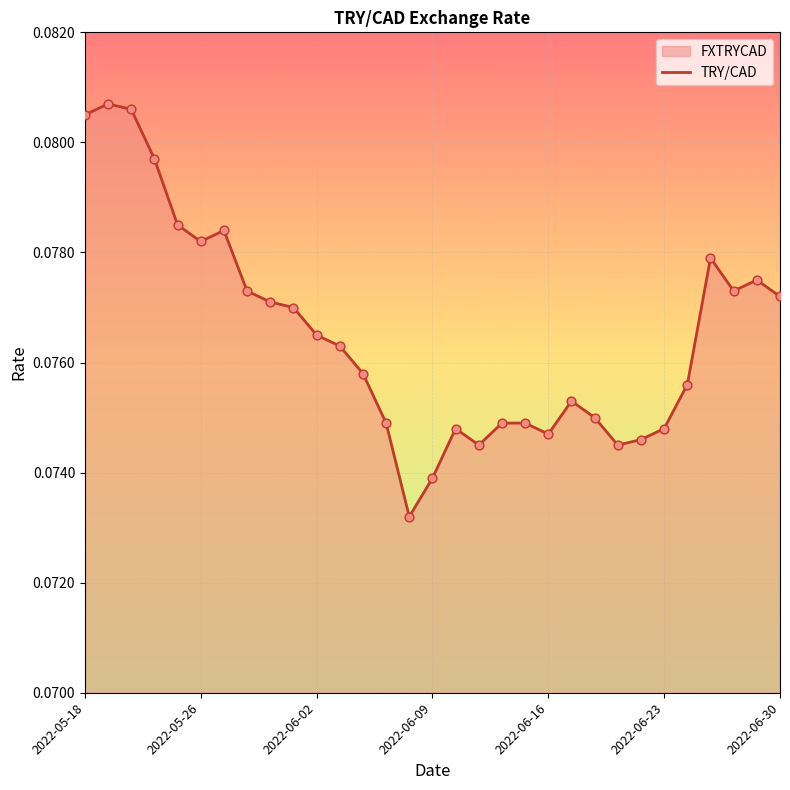

Which has a higher value, 8 or 2022-05-18?

2022-05-18